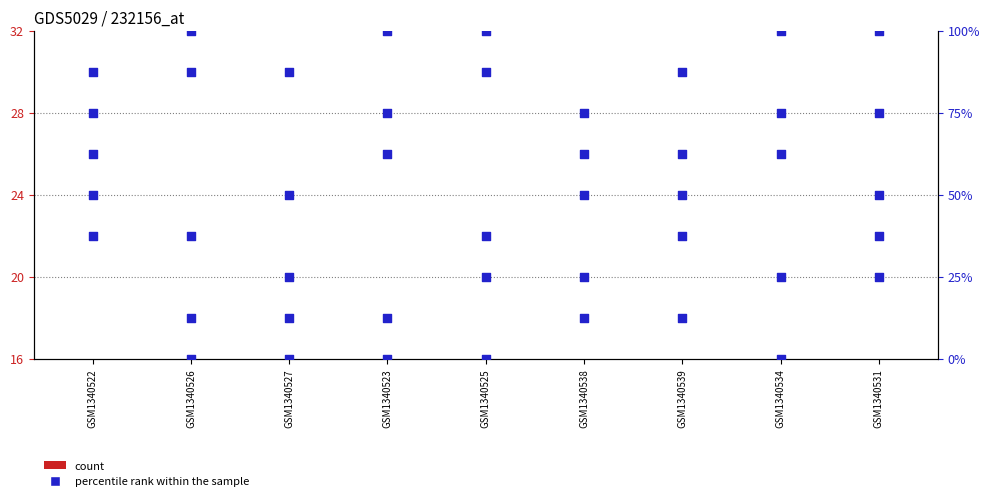

What is the total value across all series at GSM1340538?

229.0